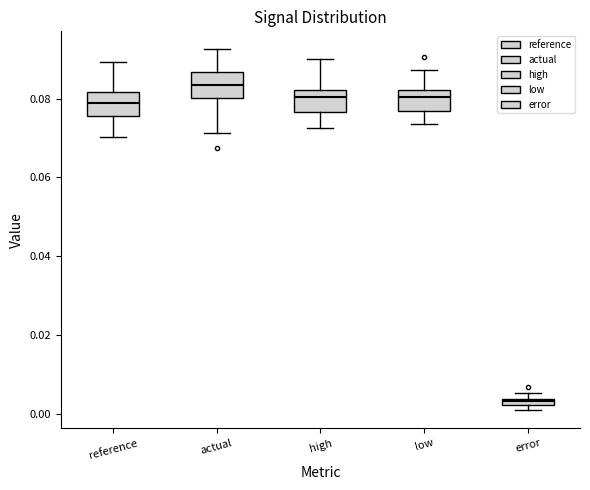

Where is the upper edge of the box for low on the y-axis? The values are not printed on the chart, so give them approximately, as read against the axis.

0.082